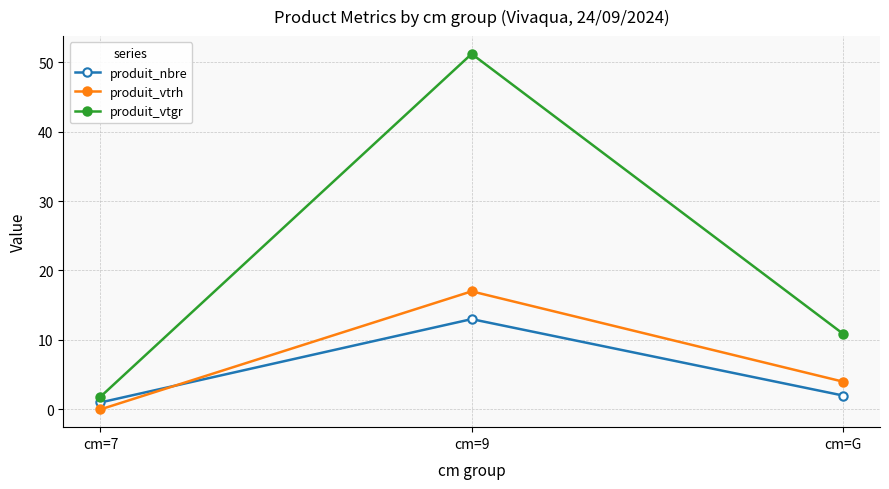

Which series has the widest spread of values?

produit_vtgr